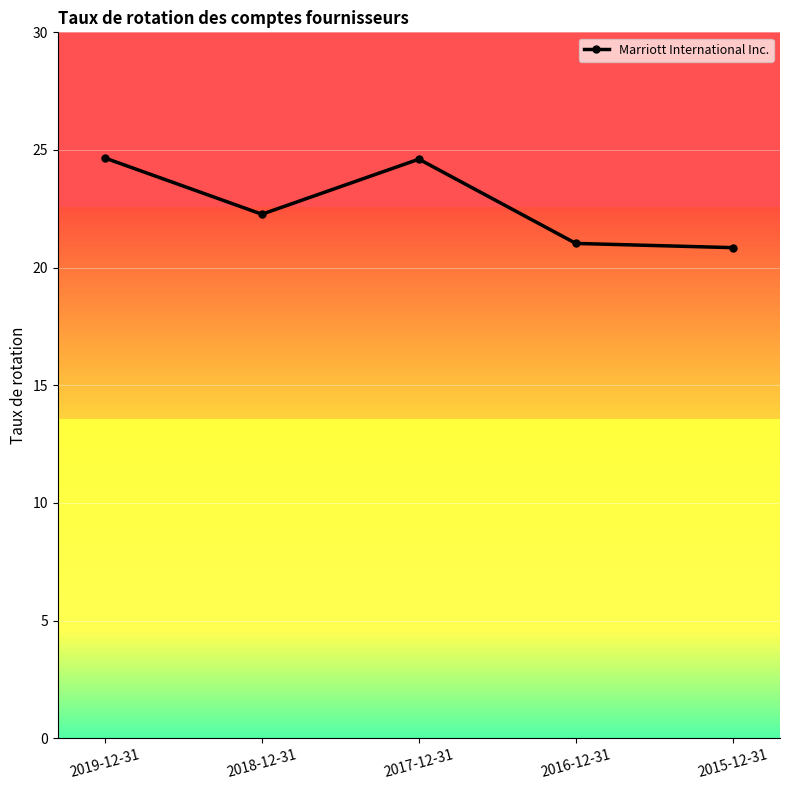

At which category does the data reach its first local valley?

2018-12-31